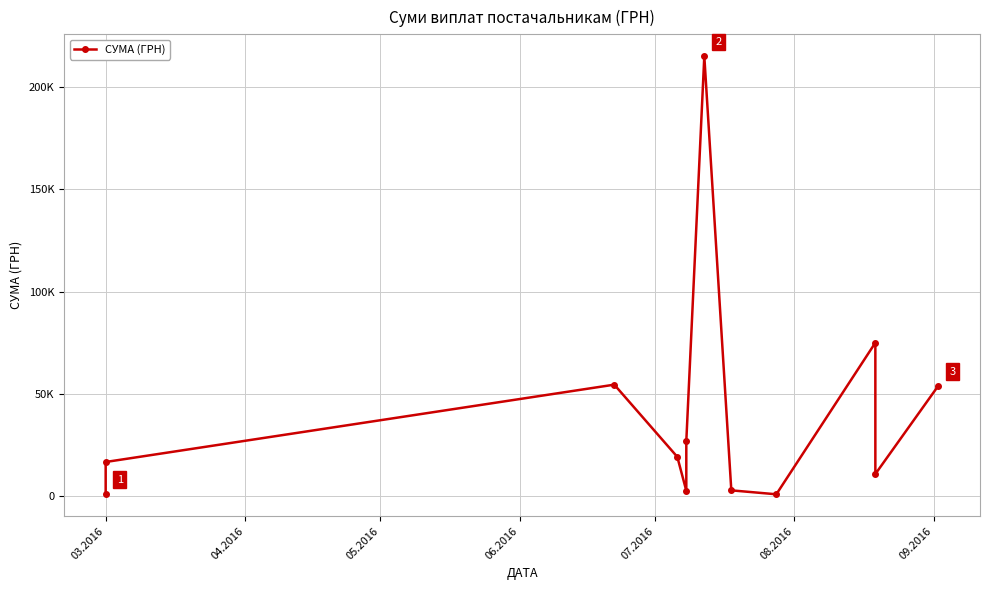

Reading left to right, extract all data points from this chart.

1171.2	16710.9	54500.0	19212.1	2653.8	26900.0	214998.6	2853.5	927.0	74998.9	10829.2	53990.0